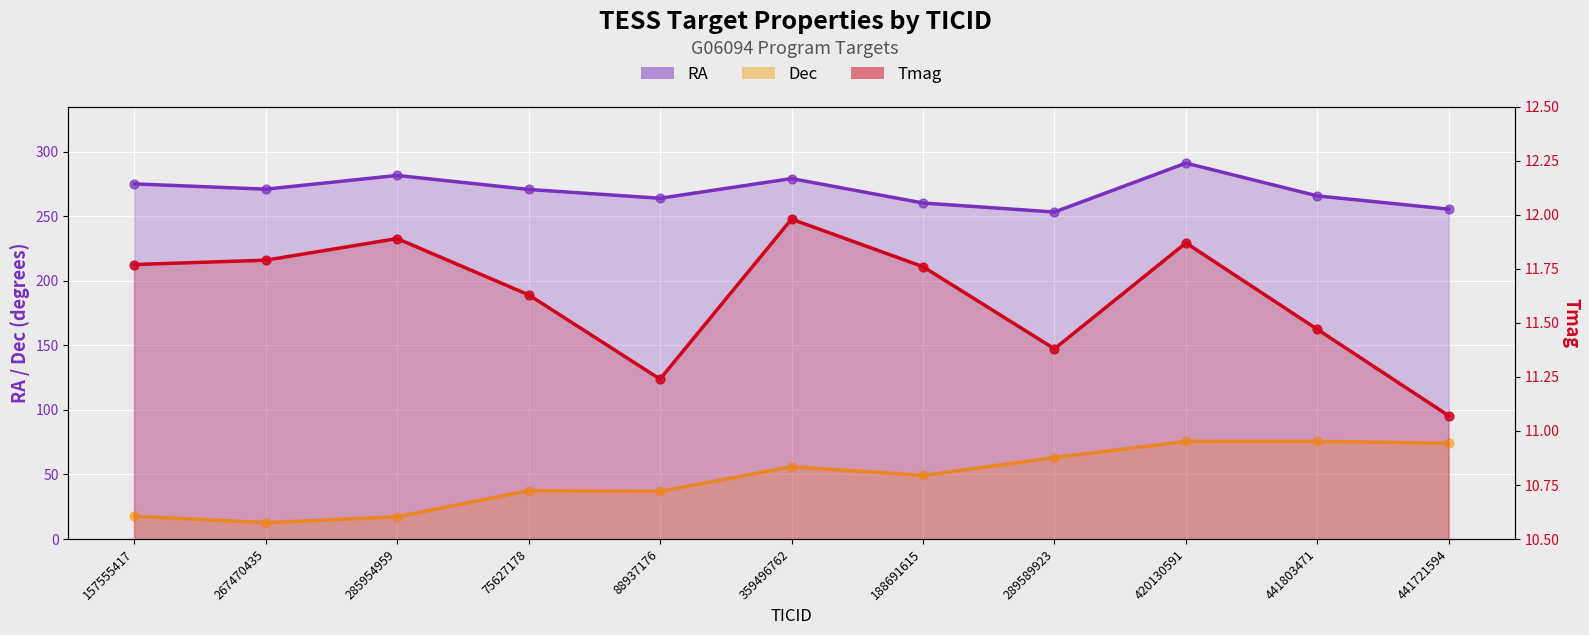

Which series contains the lowest Y value?

Tmag